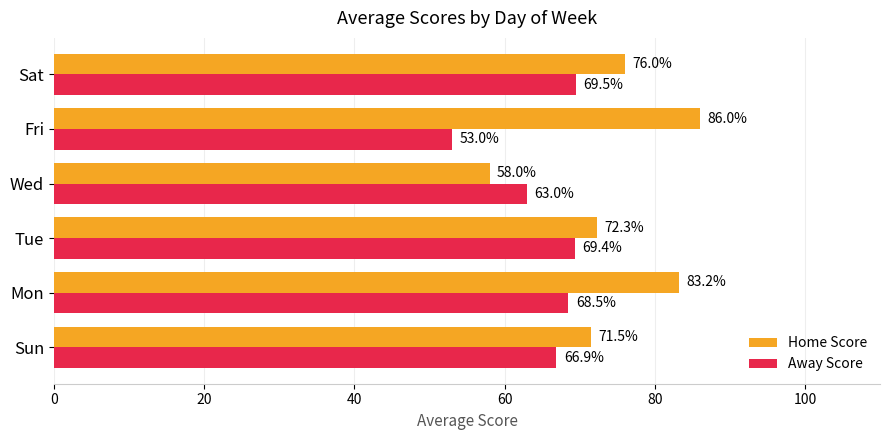

What is the smallest value displayed?

53.0